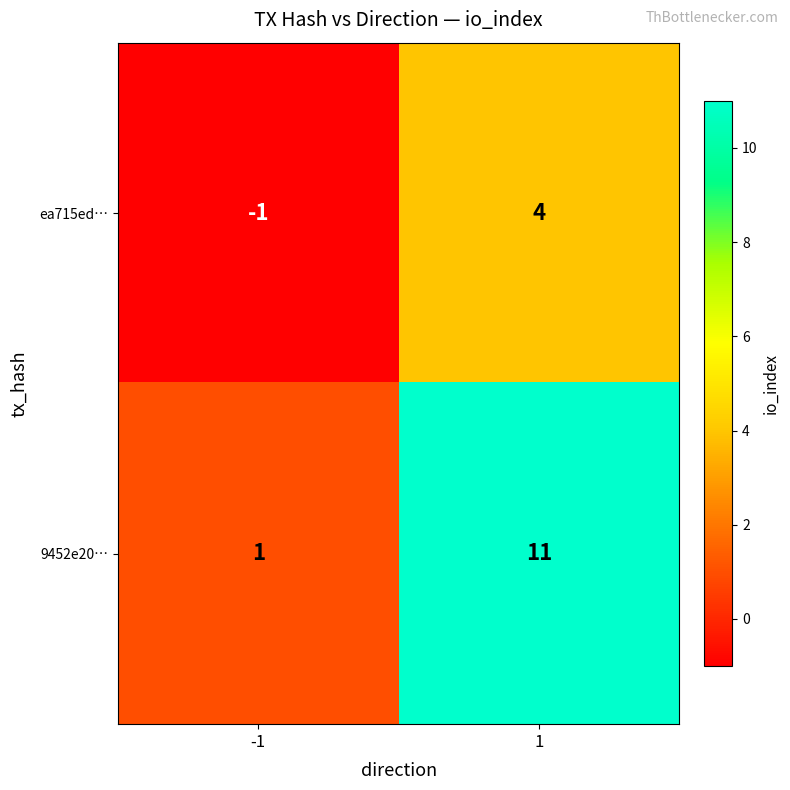

List the series in order of their peak value, highest first.

9452e20…, ea715ed…